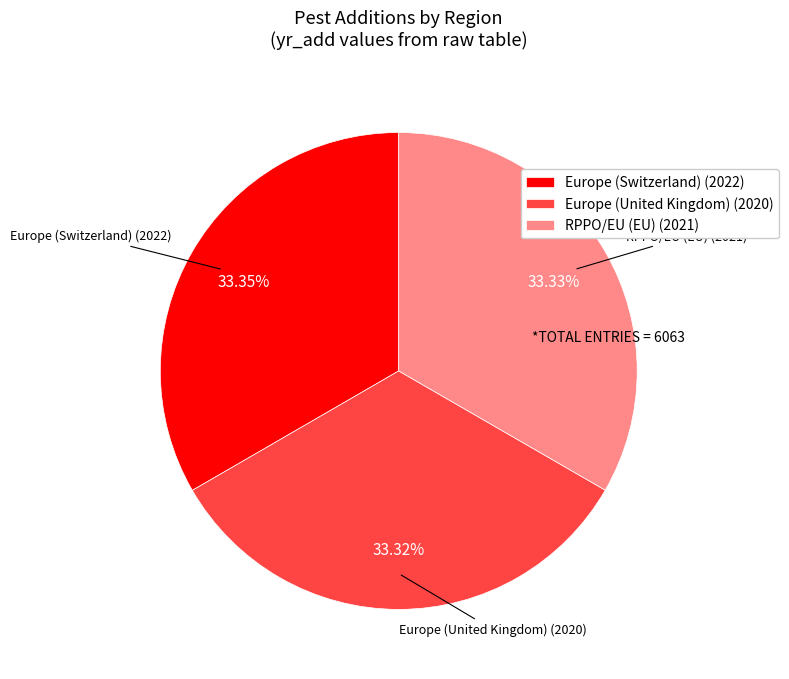

Count the number of slices in the pie.

3